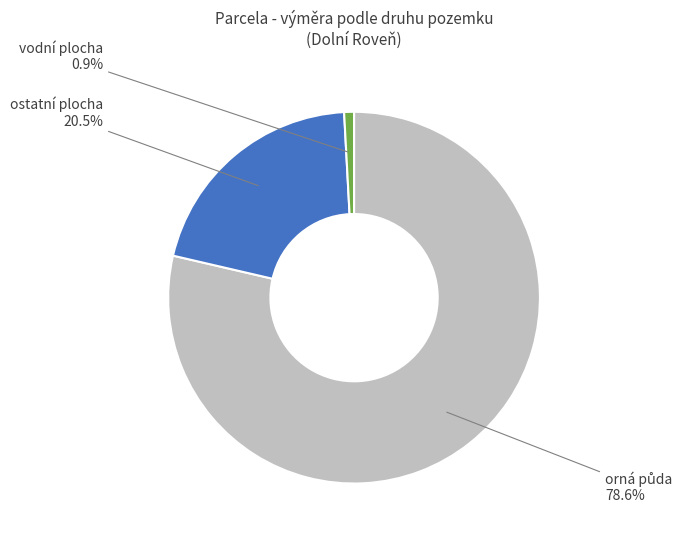

Is there any slice that represents more than half of the pie?

Yes